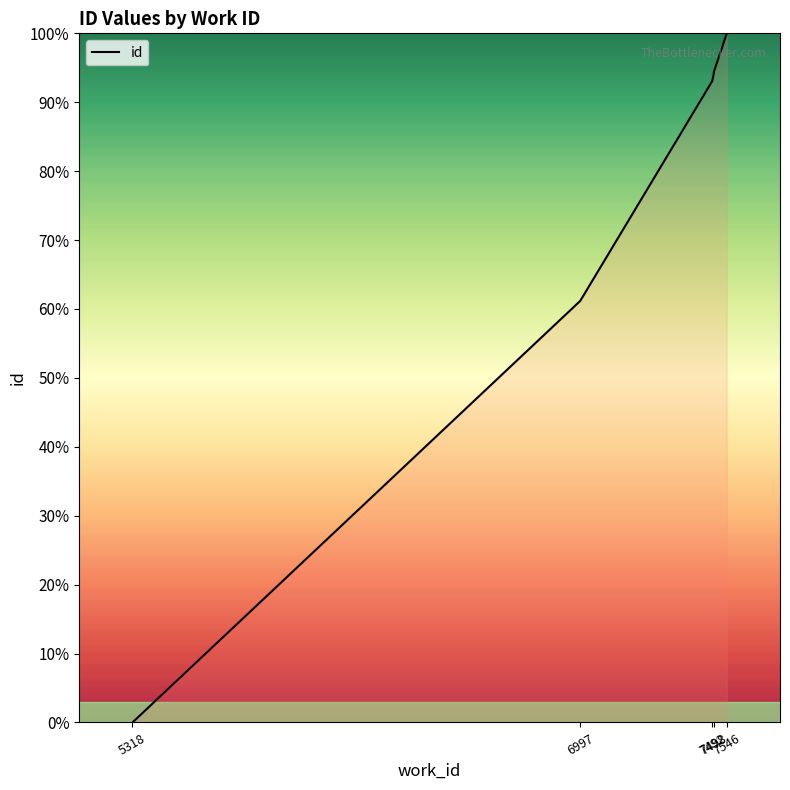

The chart shows a value of 86.2 at 6997. True or false?

False